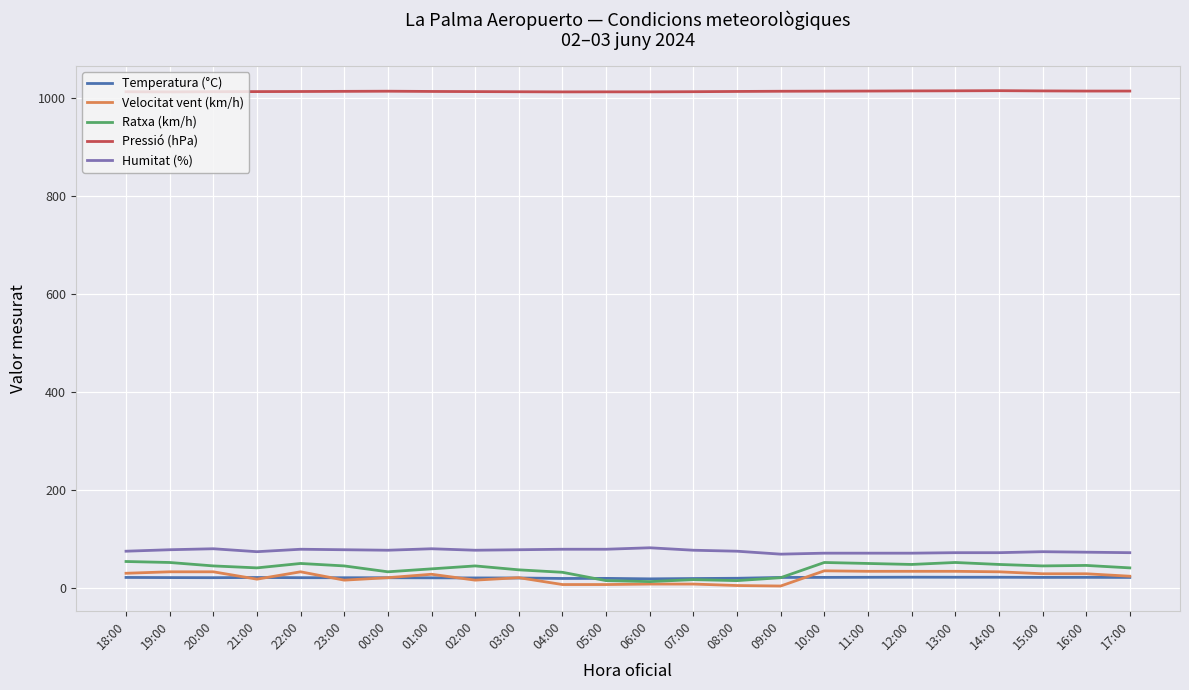

What is the maximum value shown in the chart?

1014.3